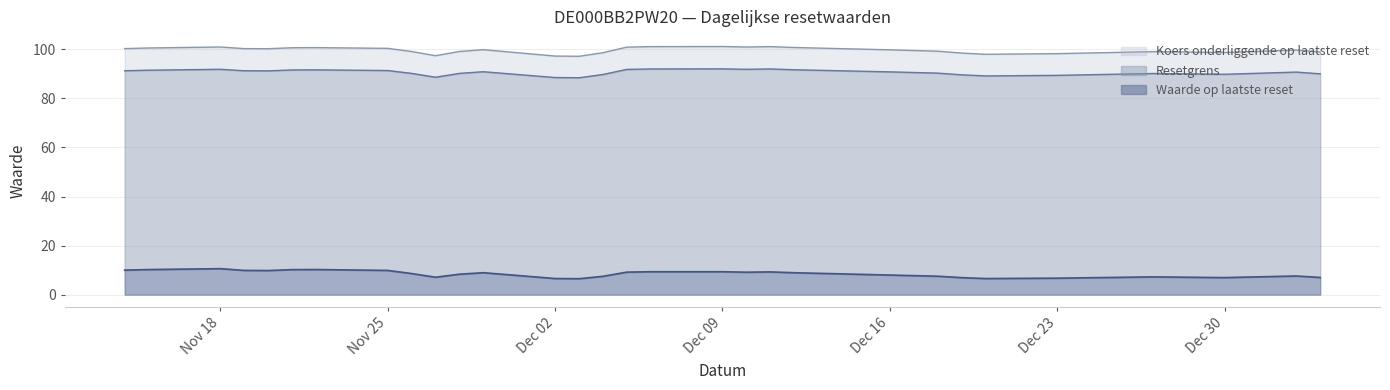

What is the total value across all series at Dec 02?

97.3